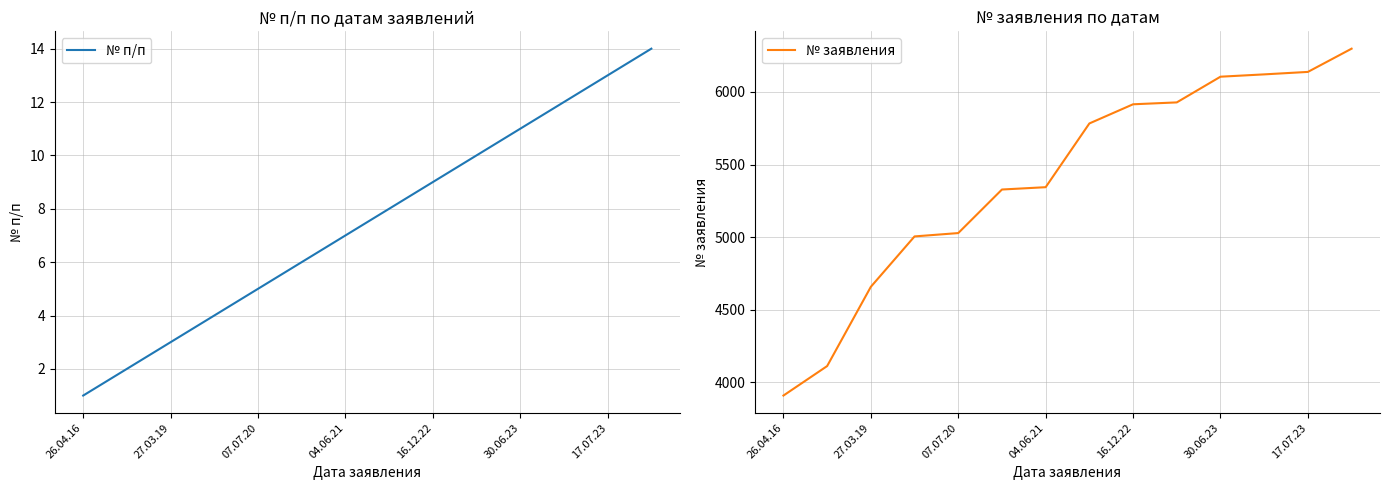

At which category is the sum across all series the highest?

13